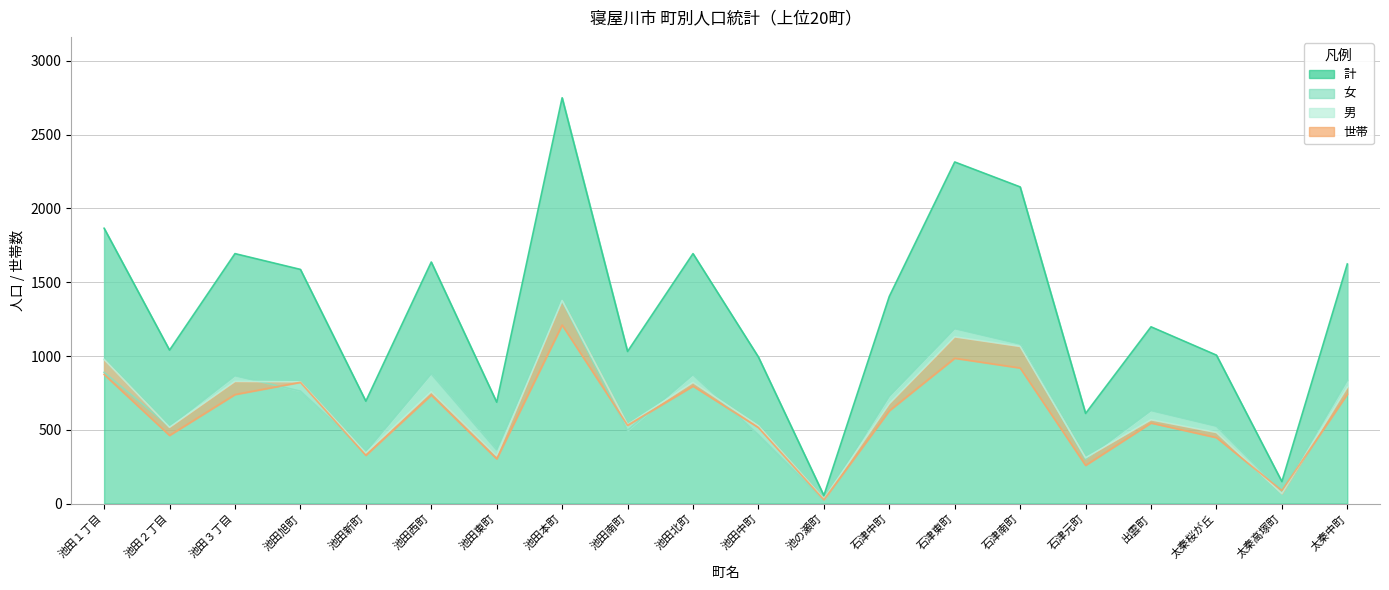

At which label does 世帯 first exceed 629?

池田１丁目